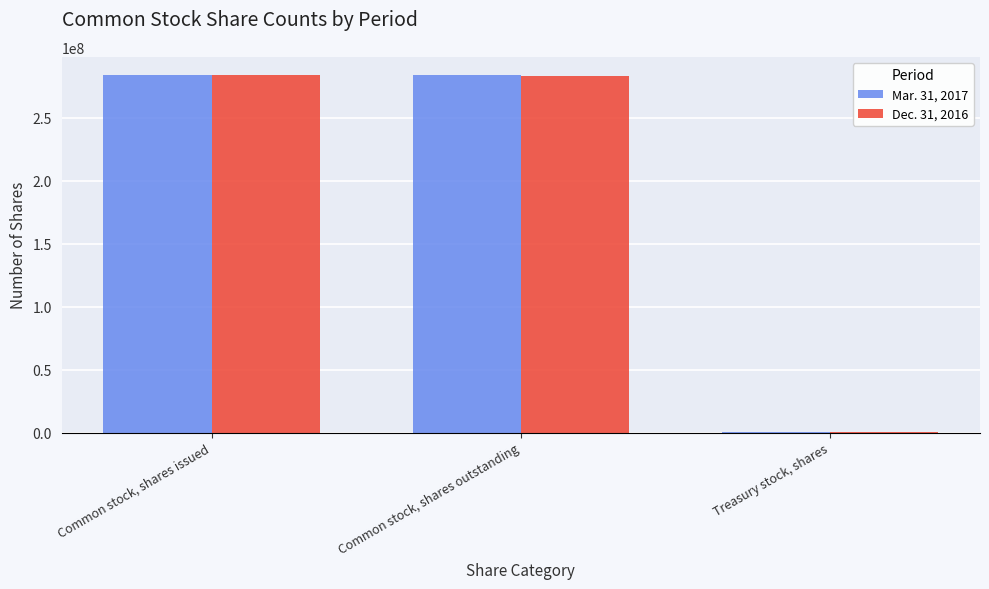

What is the maximum value shown in the chart?

284006891